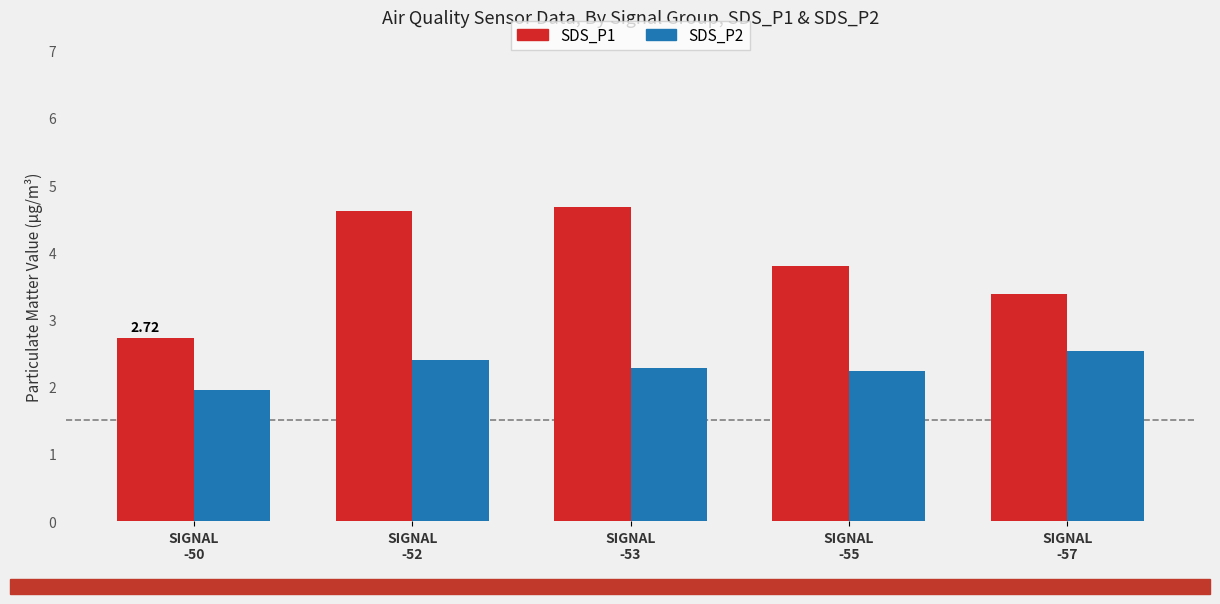

Which category has the highest value across all series?

SIGNAL
-53